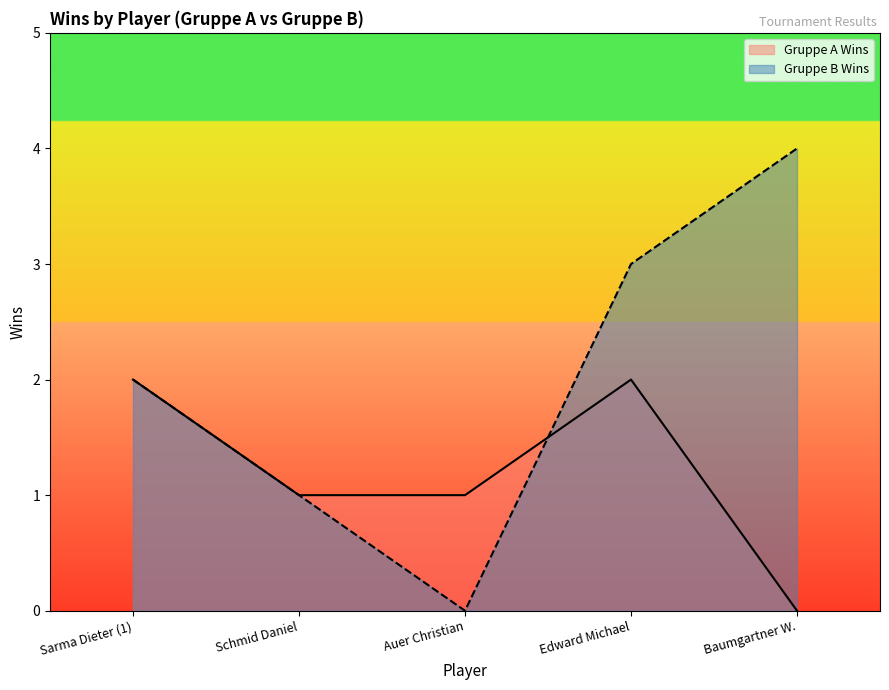

Reading left to right, what are all the values shown in this chart?

Gruppe A Wins: 2	1	1	2	0
Gruppe B Wins: 2	1	0	3	4